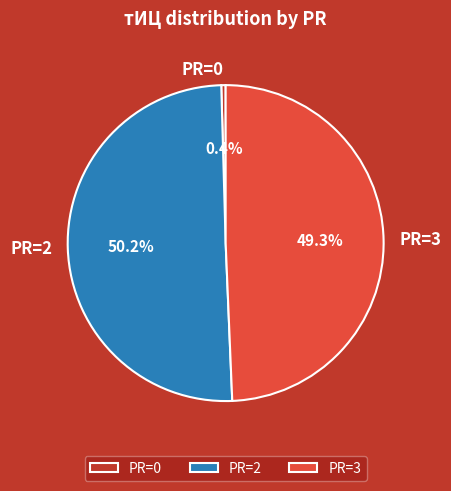

To the nearest percent, what is the average slice percentage?

33%